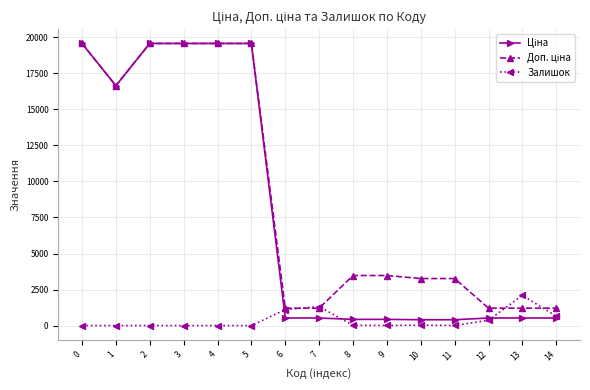

What is the difference between the highest and lowest values at 6?

682.5